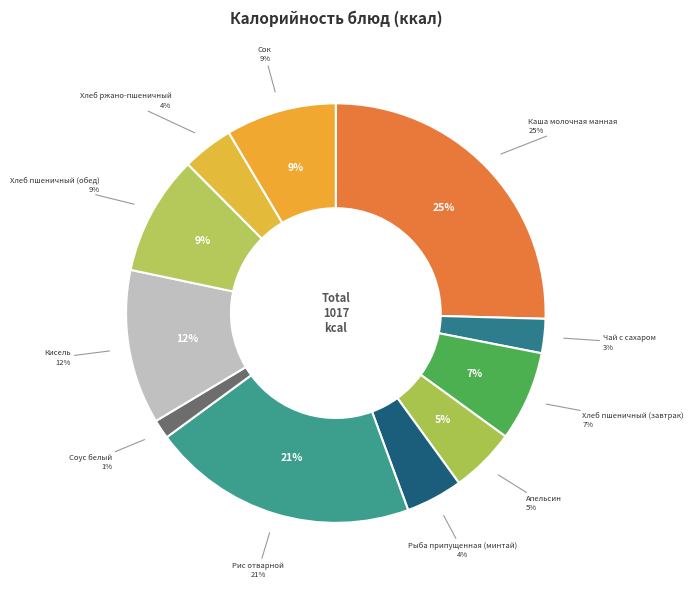

Is Апельсин the majority of the pie?

No